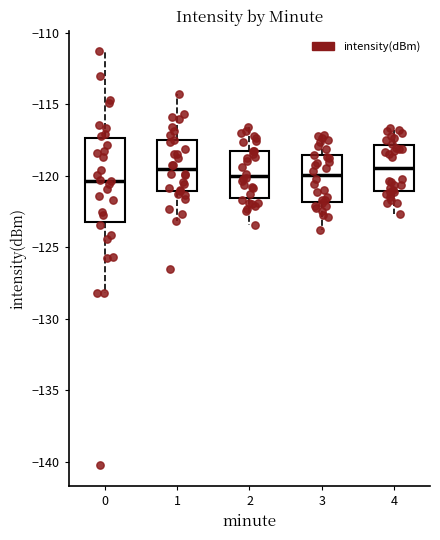

Where is the lower edge of the box at x = 0 on the y-axis? The values are not printed on the chart, so give them approximately, as read against the axis.

-123.5